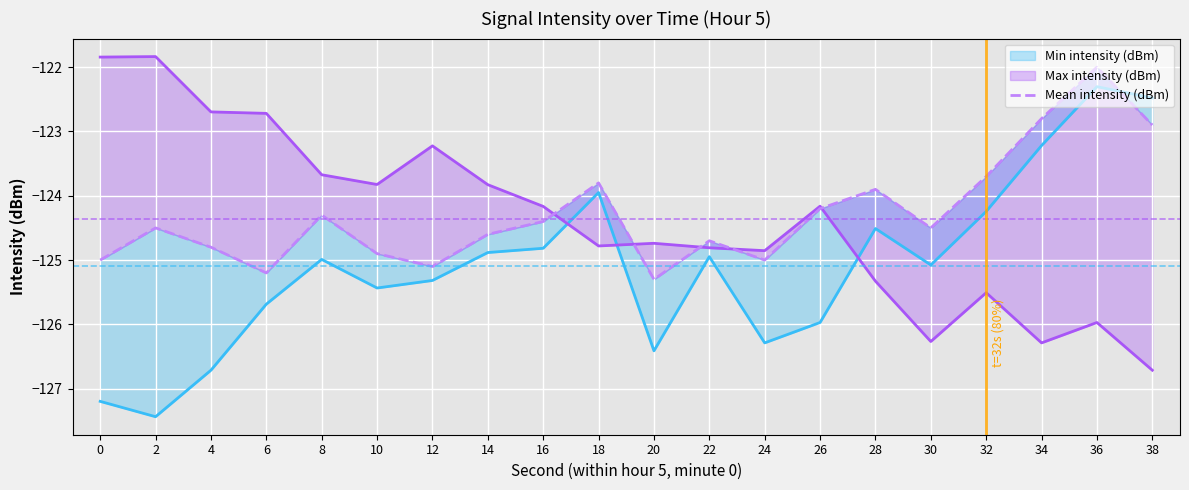

At which category does the data reach its first local peak?

2